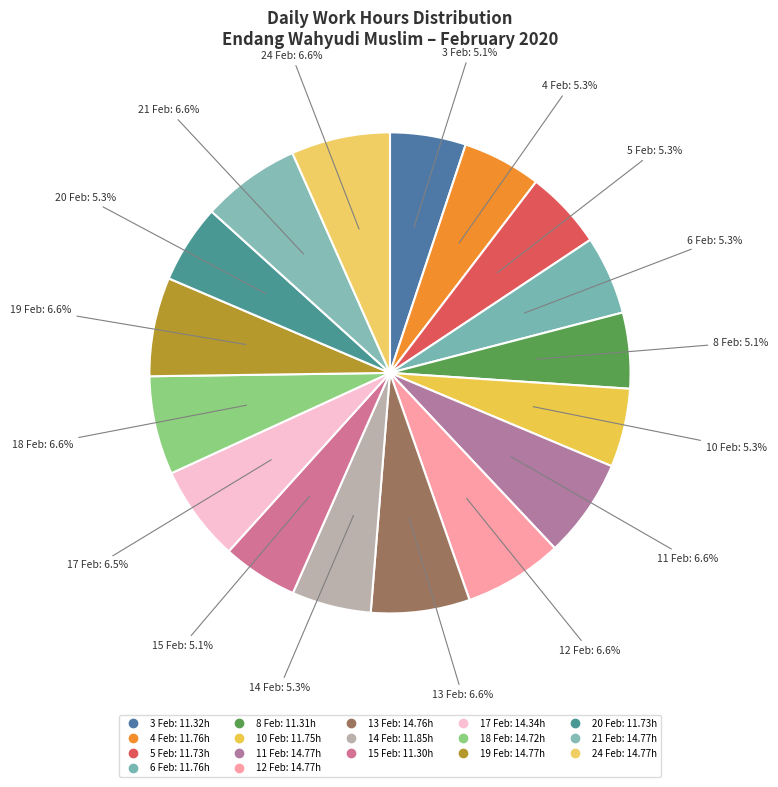

How many slices are in this pie chart?

17